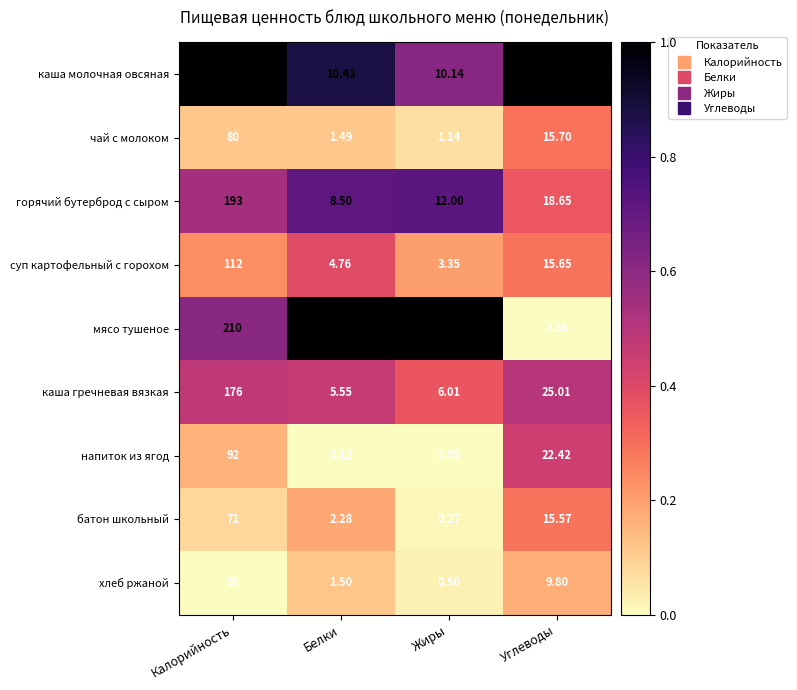

At how many categories does at least one series exceed 0?

4